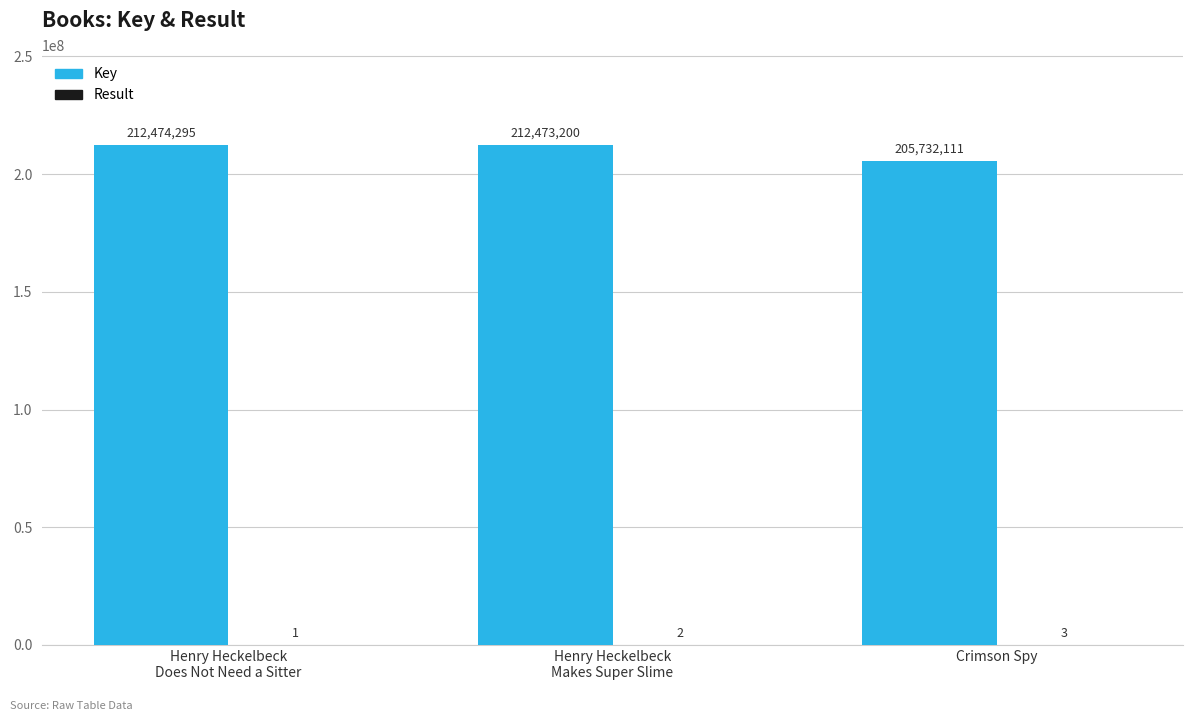

Read the Key value at Crimson Spy.

205732111